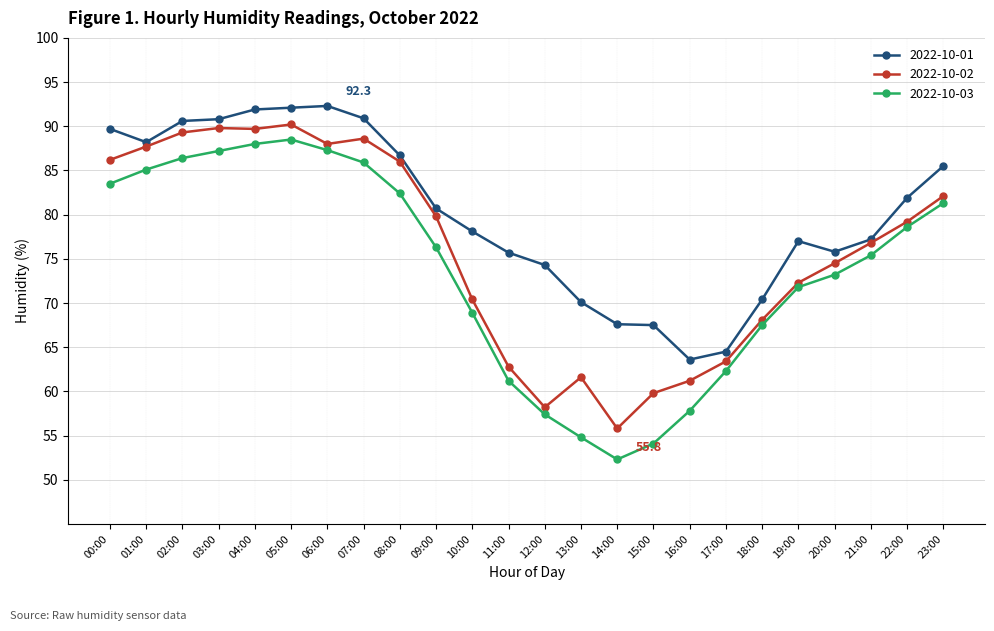

List the series in order of their overall mean, lowest first.

2022-10-03, 2022-10-02, 2022-10-01